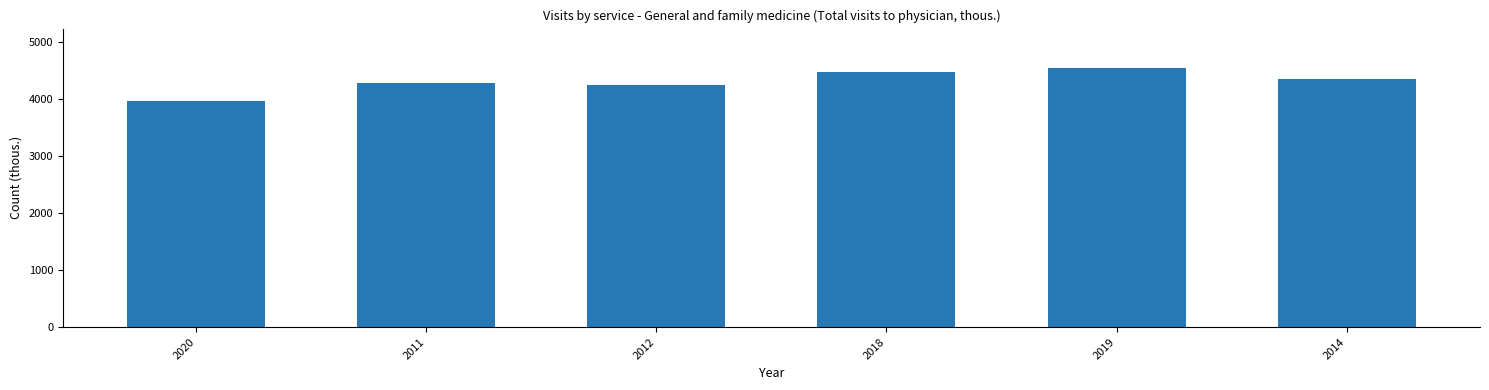

What is the difference between the maximum and second lowest values?

307